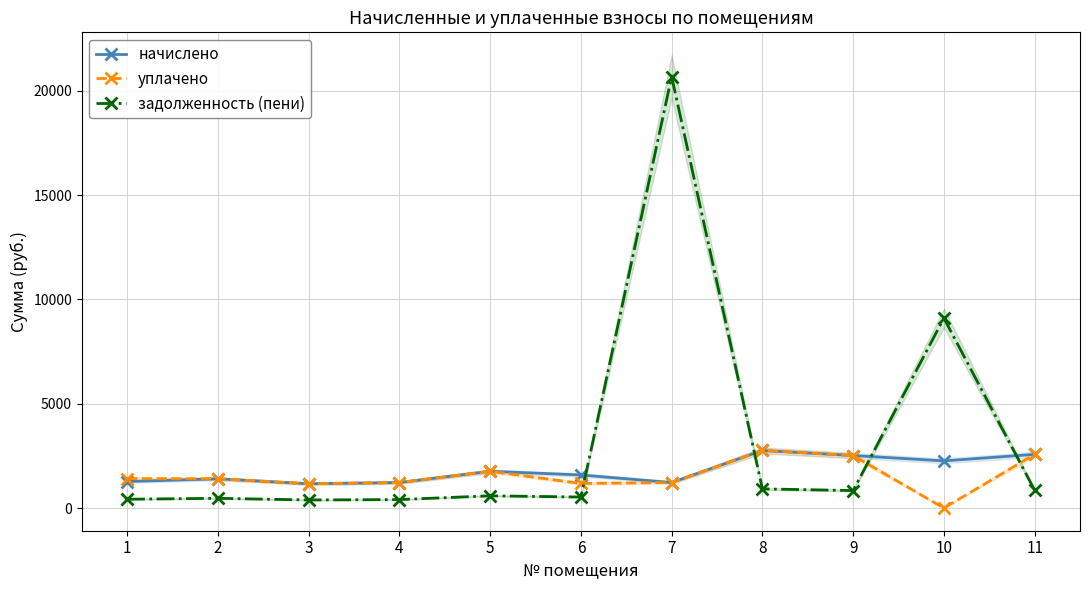

At which category does начислено reach its first local valley?

3